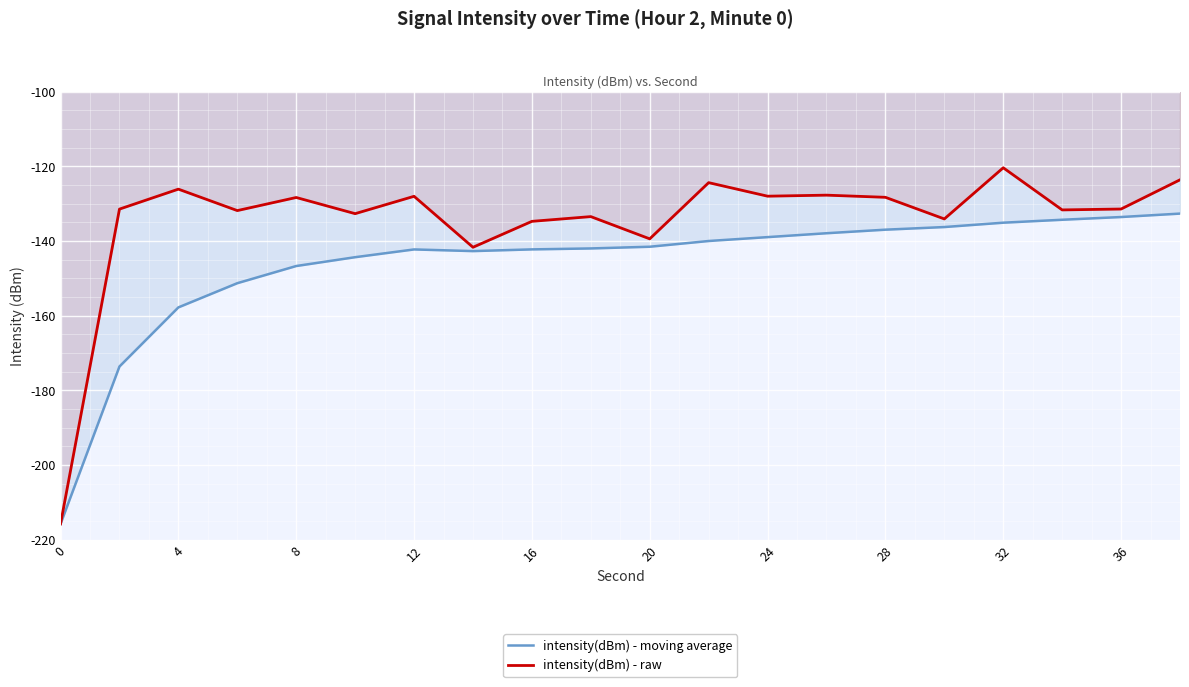

What is the average value of the intensity(dBm) - moving average series?

-146.3